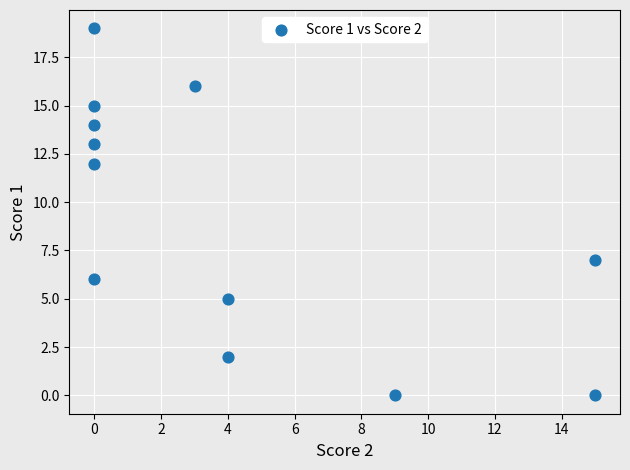

What Y value in the scatter plot is closest to 9?

7